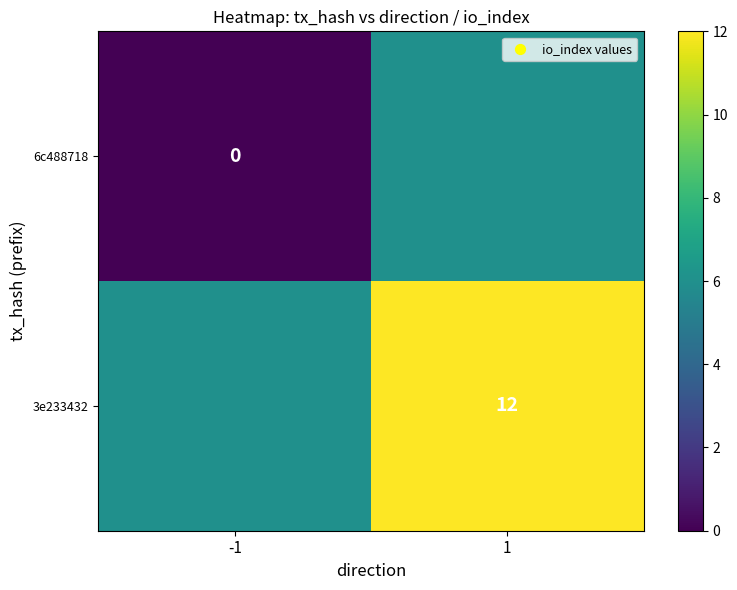

True or false: 3e233432 has a value of 4 at 1.

False